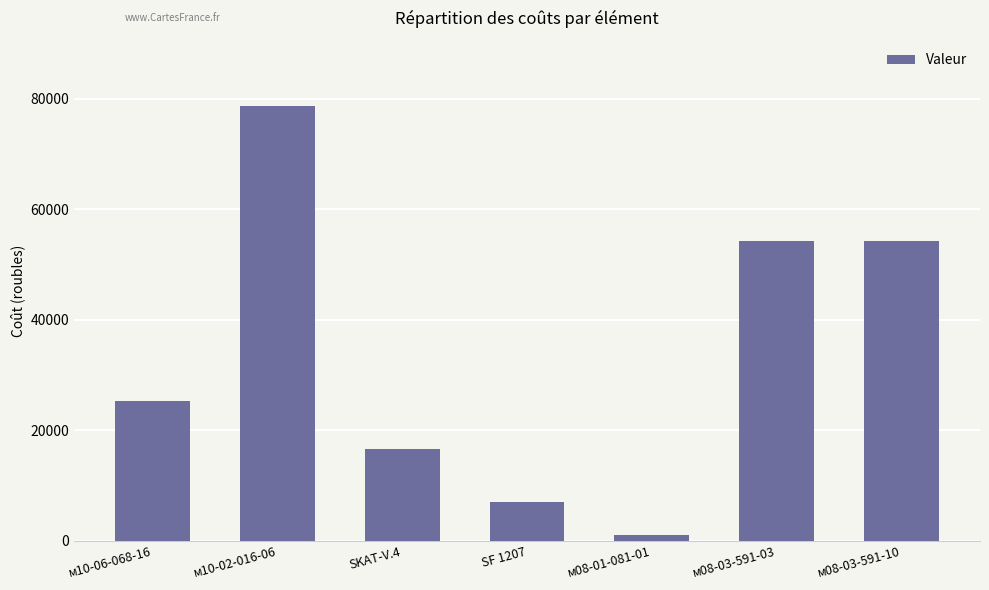

What is the change in value from м10-02-016-06 to м08-03-591-03?

-24464.3